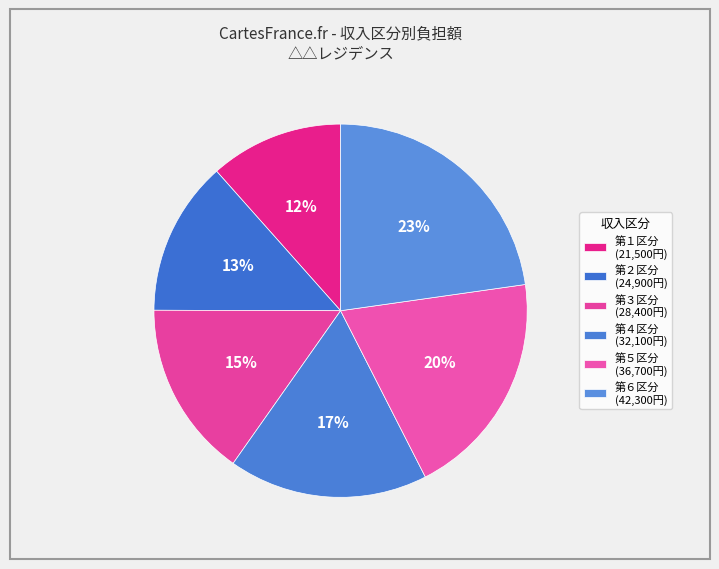

How many slices are in this pie chart?

6